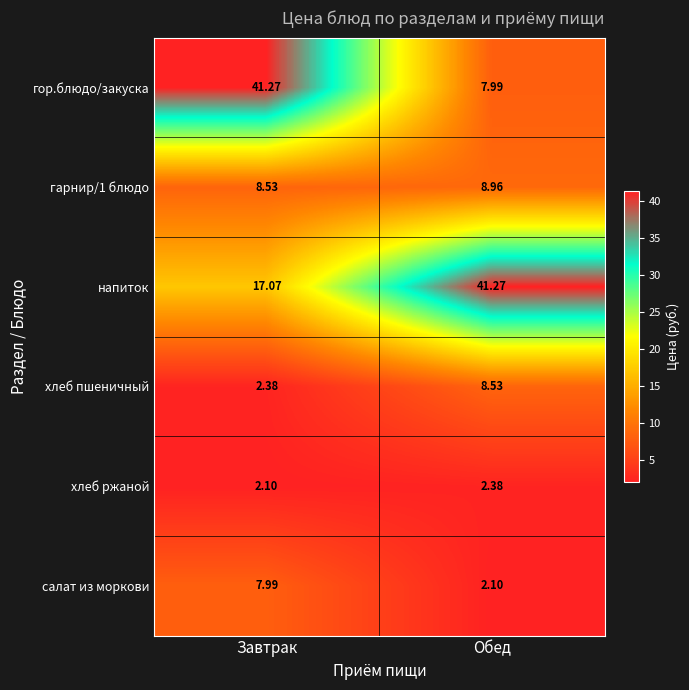

Which series has the largest total across all categories?

напиток